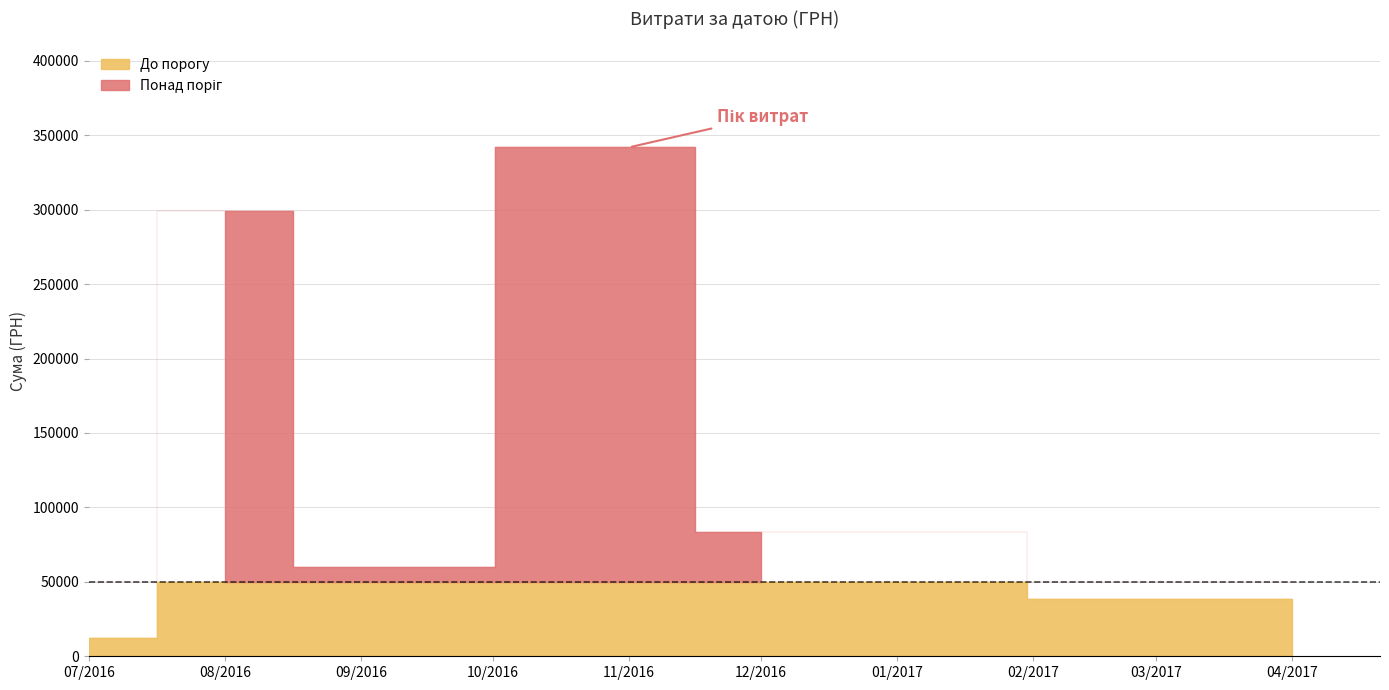

How many data points are above 1923?

21